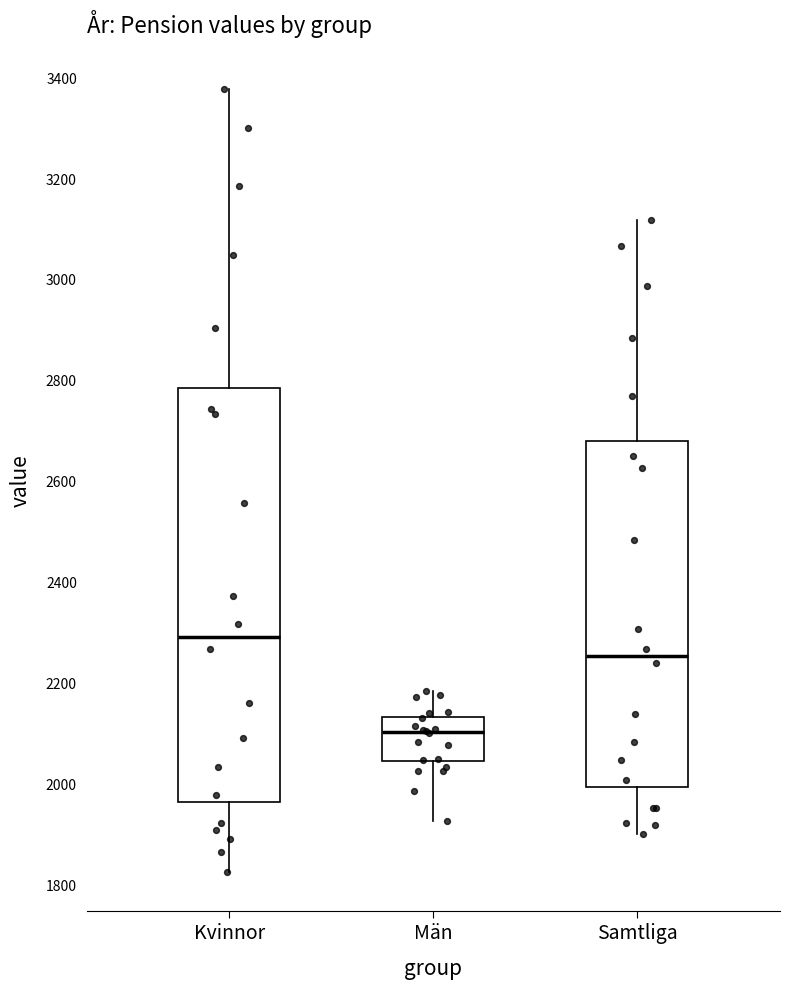

Reading left to right, transcribe this box plot: for each box, give where its median line is, the range the box spans, and where its two whiskers end, as read against the y-axis. The values are not printed on the chart, so give them approximately, as read against the axis.

Kvinnor: median 2300, box 1960 to 2780, whiskers 1820 to 3380
Män: median 2100, box 2040 to 2140, whiskers 1920 to 2180
Samtliga: median 2260, box 2000 to 2680, whiskers 1900 to 3120